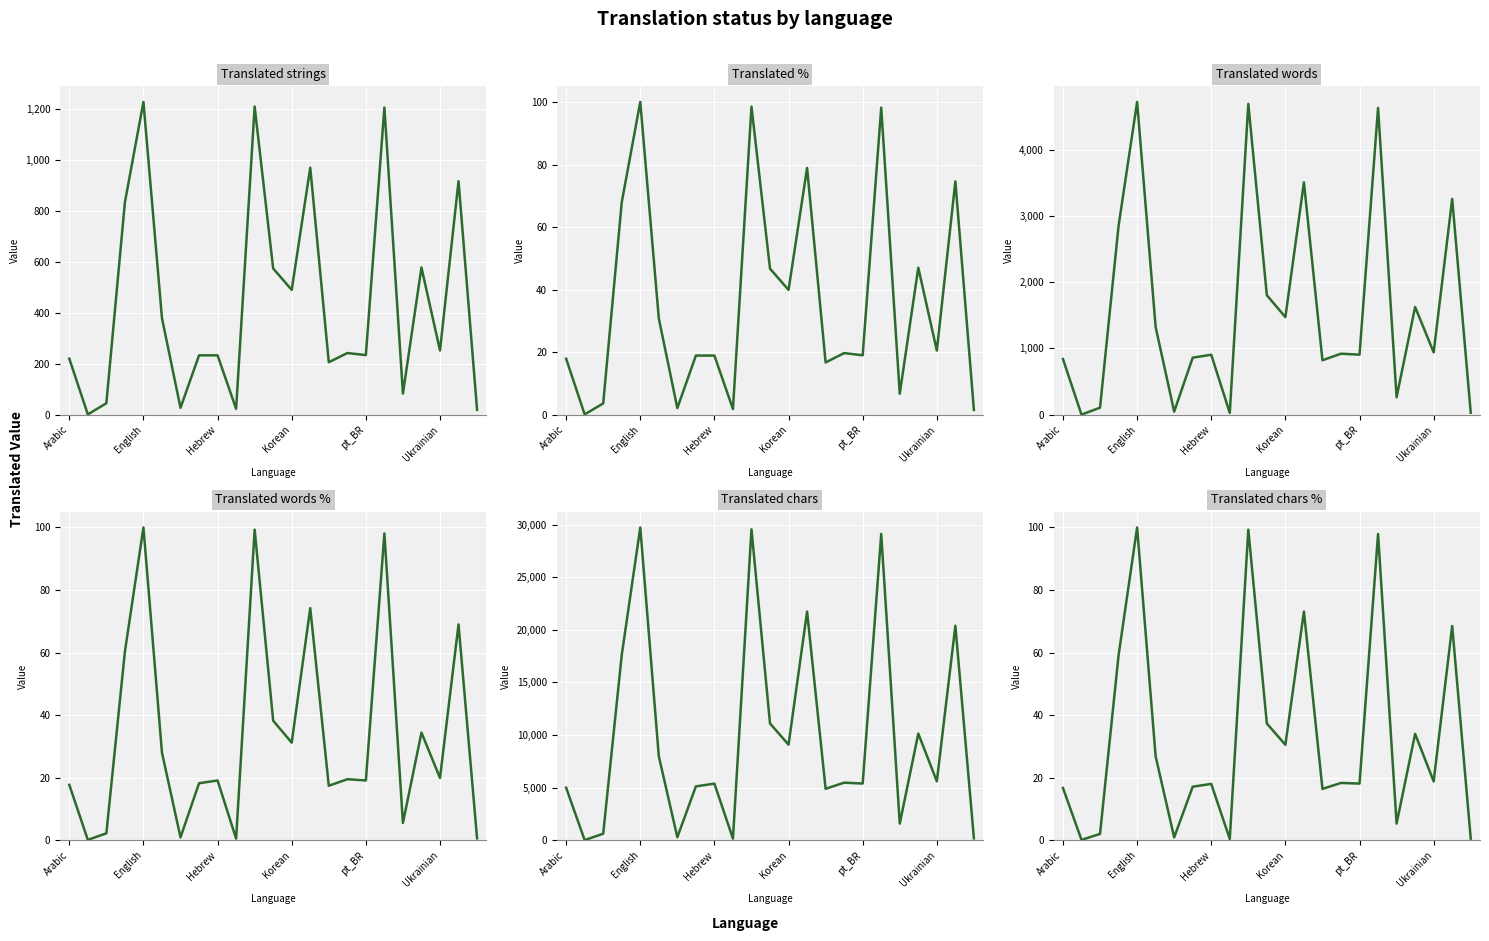

Reading right to left, transcribe all the data shown in this chart.

translated: 19.0	917.0	252.0	578.0	83.0	1206.0	234.0	242.0	206.0	970.0	490.0	574.0	1210.0	23.0	233.0	233.0	27.0	379.0	1228.0	834.0	45.0	1.0	220.0
translated_percent: 1.5	74.6	20.5	47.0	6.7	98.2	19.0	19.7	16.7	78.9	39.9	46.7	98.5	1.8	18.9	18.9	2.1	30.8	100.0	67.9	3.6	0.1	17.9
translated_words: 30.0	3255.0	940.0	1625.0	263.0	4628.0	905.0	920.0	821.0	3504.0	1472.0	1802.0	4688.0	27.0	904.0	860.0	47.0	1322.0	4717.0	2848.0	106.0	1.0	839.0
translated_words_percent: 0.6	69.0	19.9	34.4	5.5	98.1	19.1	19.5	17.4	74.2	31.2	38.2	99.3	0.5	19.1	18.2	0.9	28.0	100.0	60.3	2.2	0.1	17.7
translated_chars: 175.0	20384.0	5596.0	10135.0	1576.0	29112.0	5385.0	5469.0	4886.0	21731.0	9081.0	11093.0	29548.0	146.0	5378.0	5113.0	282.0	7981.0	29727.0	17595.0	614.0	5.0	4989.0
translated_chars_percent: 0.5	68.5	18.8	34.0	5.3	97.9	18.1	18.3	16.4	73.1	30.5	37.3	99.3	0.4	18.0	17.1	0.9	26.8	100.0	59.1	2.0	0.1	16.7